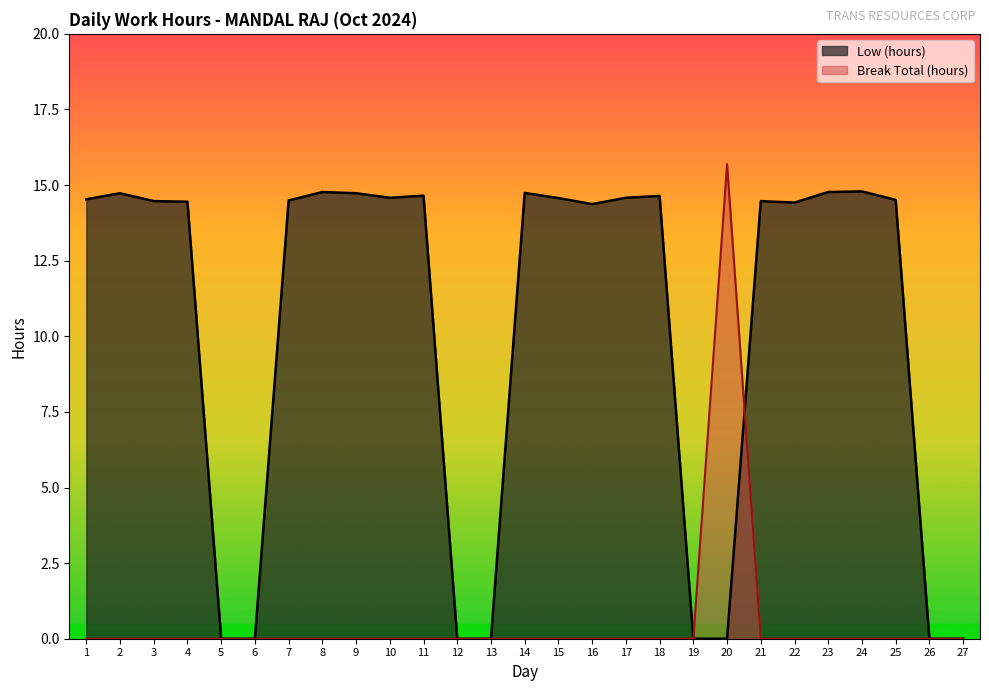

At how many categories does at least one series exceed 9?

20